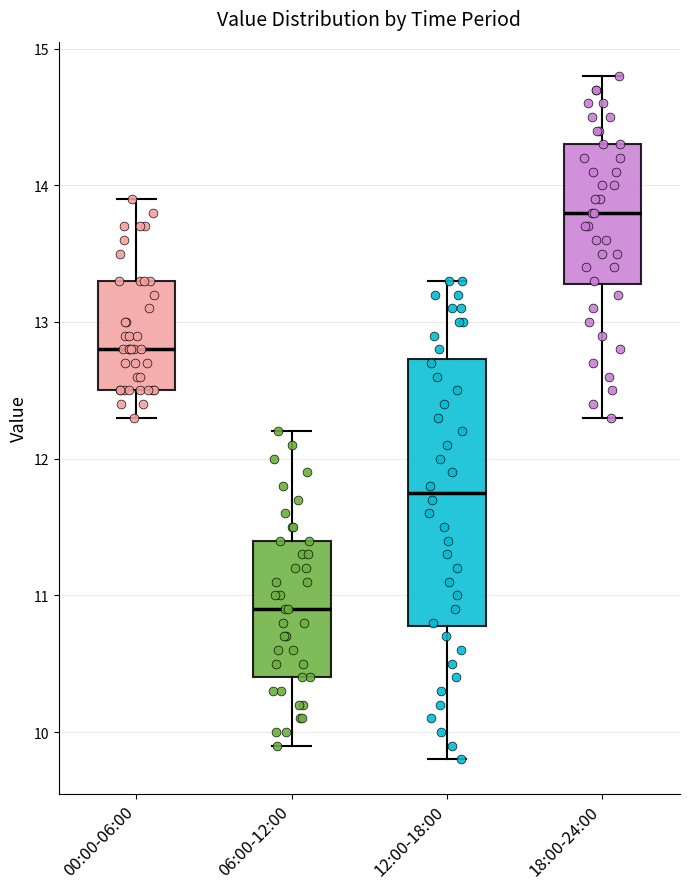

Reading left to right, transcribe this box plot: for each box, give where its median line is, the range the box spans, and where its two whiskers end, as read against the y-axis. The values are not printed on the chart, so give them approximately, as read against the axis.

00:00-06:00: median 12.8, box 12.5 to 13.3, whiskers 12.3 to 13.9
06:00-12:00: median 10.9, box 10.4 to 11.4, whiskers 9.9 to 12.2
12:00-18:00: median 11.8, box 10.8 to 12.7, whiskers 9.8 to 13.3
18:00-24:00: median 13.8, box 13.3 to 14.3, whiskers 12.3 to 14.8